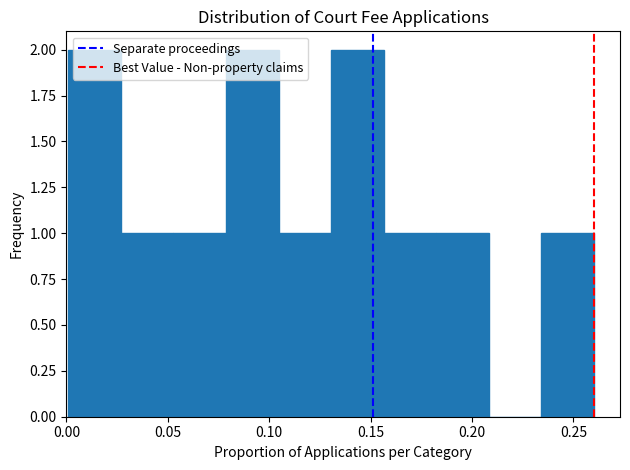

Reading left to right, list every bar in this chart as the range it spans on the x-axis followed by its height. Neither the bar edges nor the heights are printed on the chart, so give them approximately, as read against the axes.

0.000 to 0.025: 2
0.025 to 0.055: 1
0.055 to 0.080: 1
0.080 to 0.105: 2
0.105 to 0.130: 1
0.130 to 0.155: 2
0.155 to 0.180: 1
0.180 to 0.210: 1
0.210 to 0.235: 0
0.235 to 0.260: 1